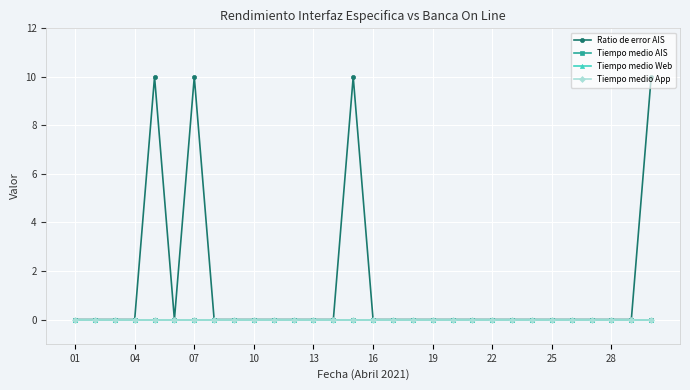

What is the difference between the maximum and minimum values in the Ratio de error AIS series?

10